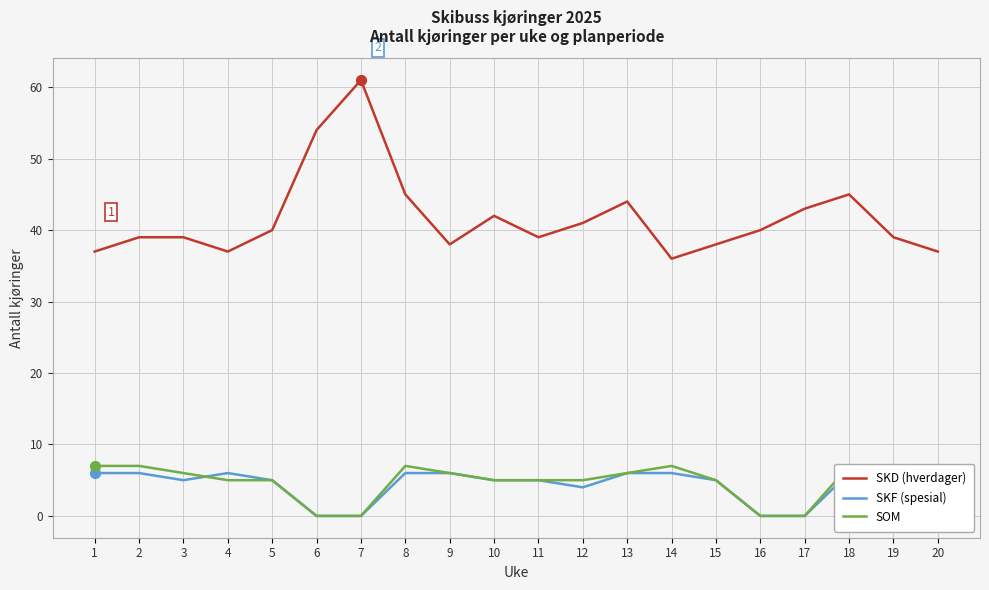

What are all the series names shown in the legend?

SKD (hverdager), SKF (spesial), SOM